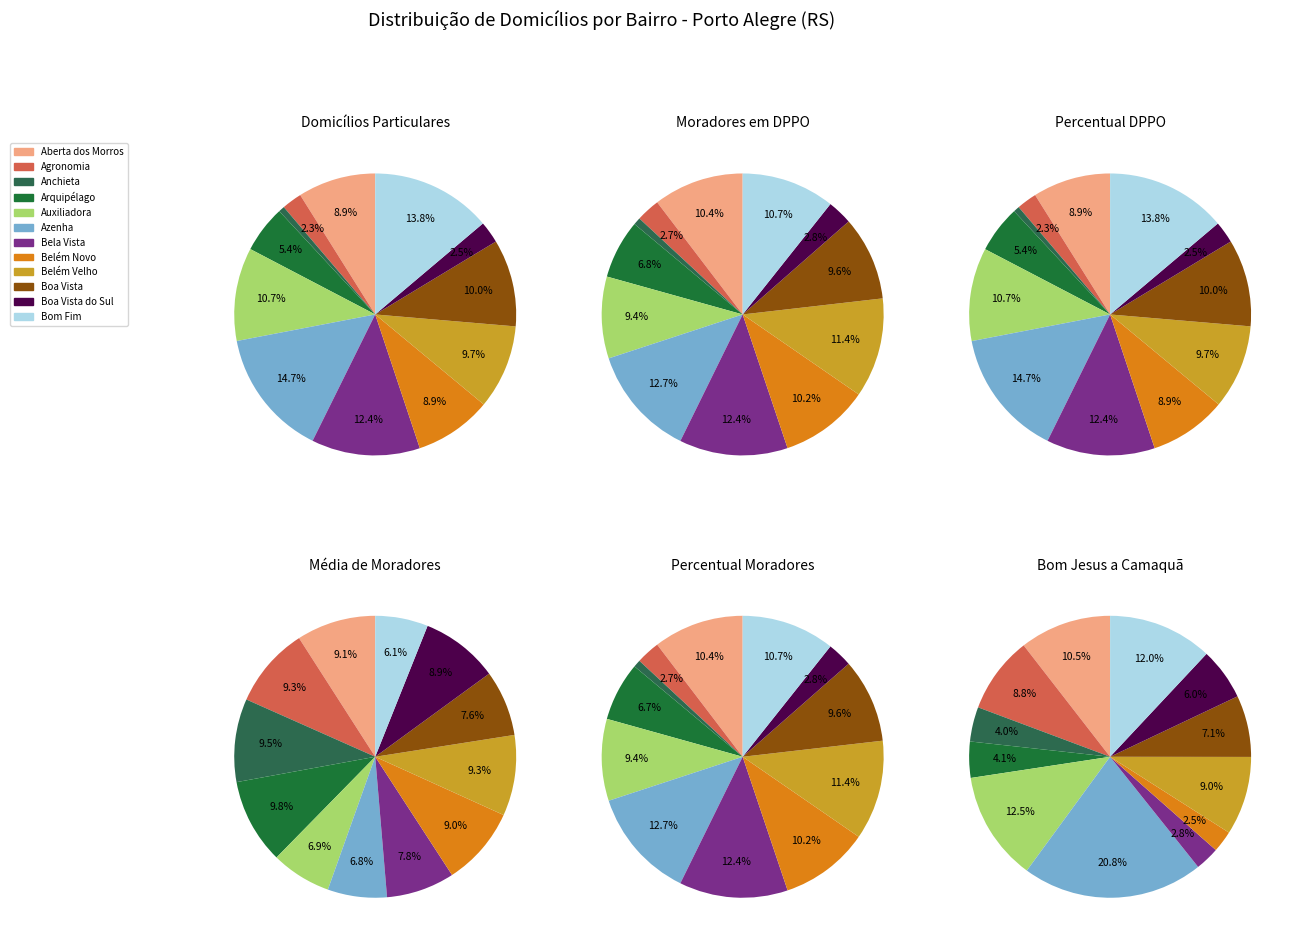

Which category has the smallest portion of the pie?

Anchieta